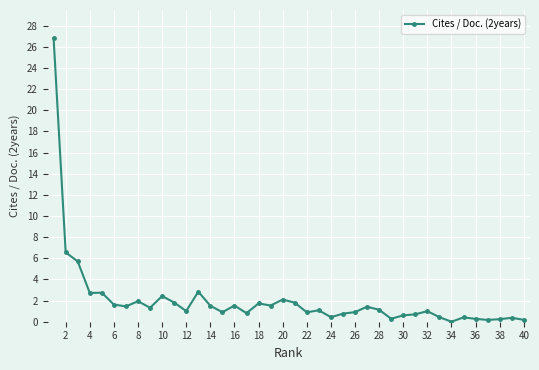

What is the greatest value displayed?

26.8